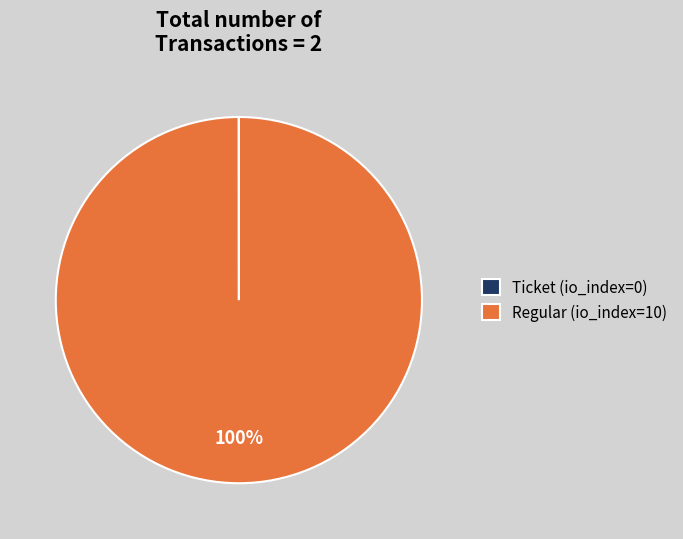

Which slice is the largest?

Regular (io_index=10)